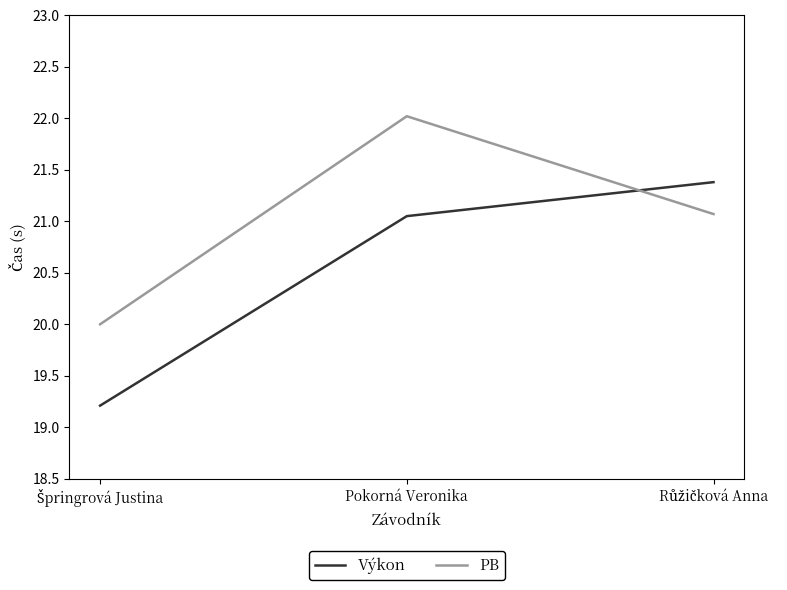

What is the total value across all series at Pokorná Veronika?

43.1